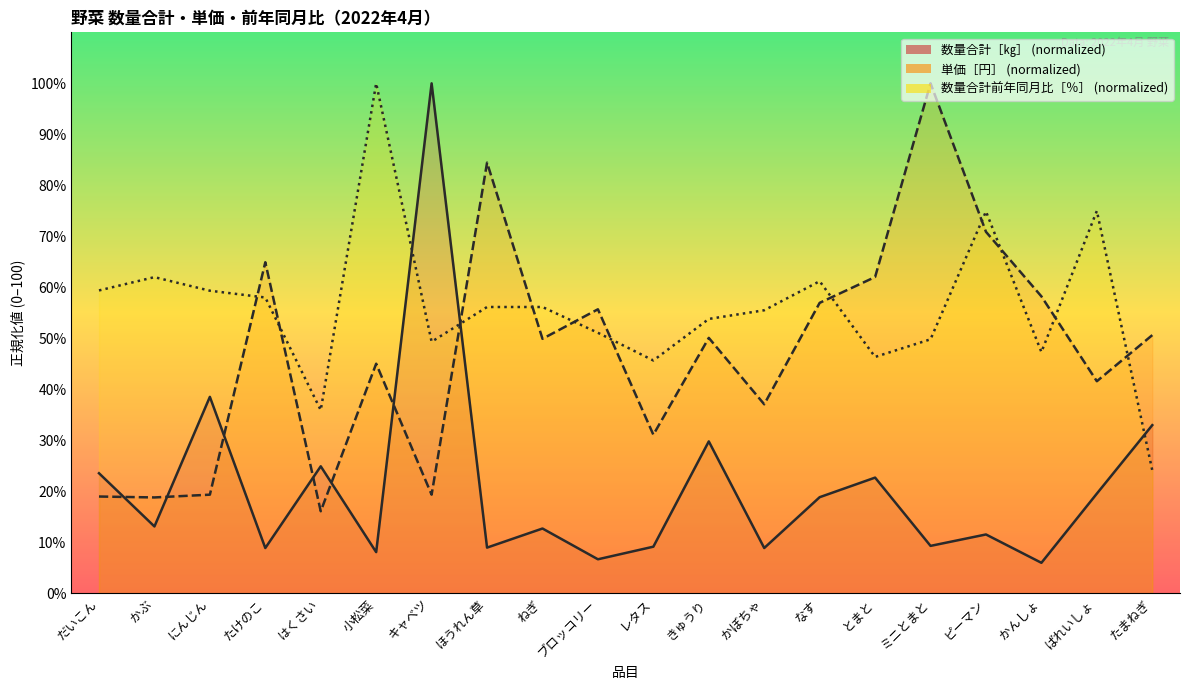

List the series in order of their peak value, highest first.

数量合計［㎏］, 単価［円］, 数量合計前年同月比［％］